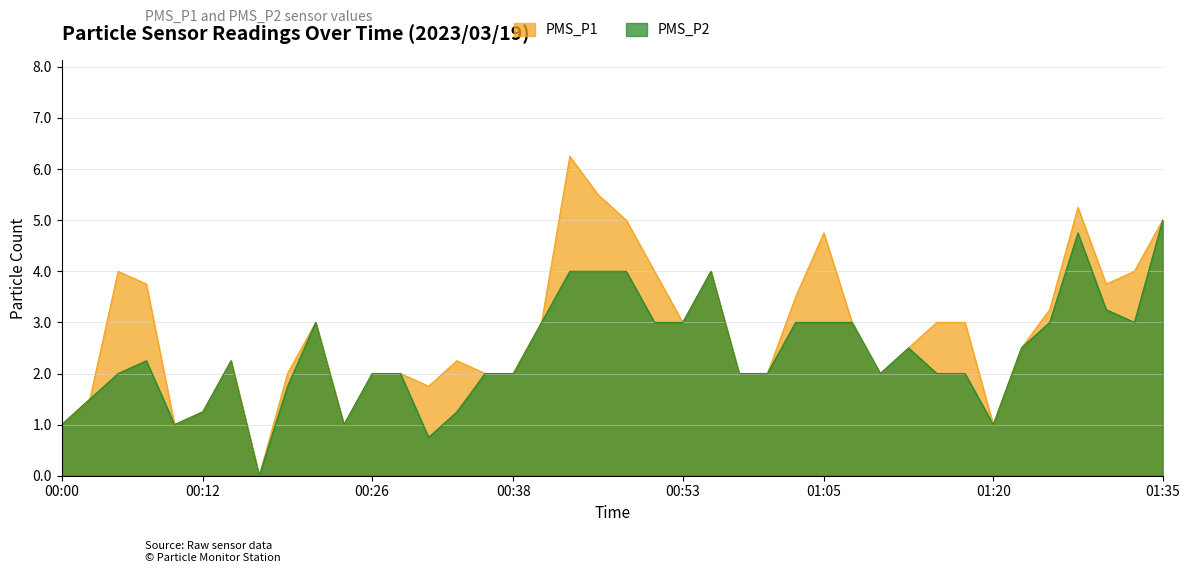

Does the chart display data point markers on the line(s)?

No